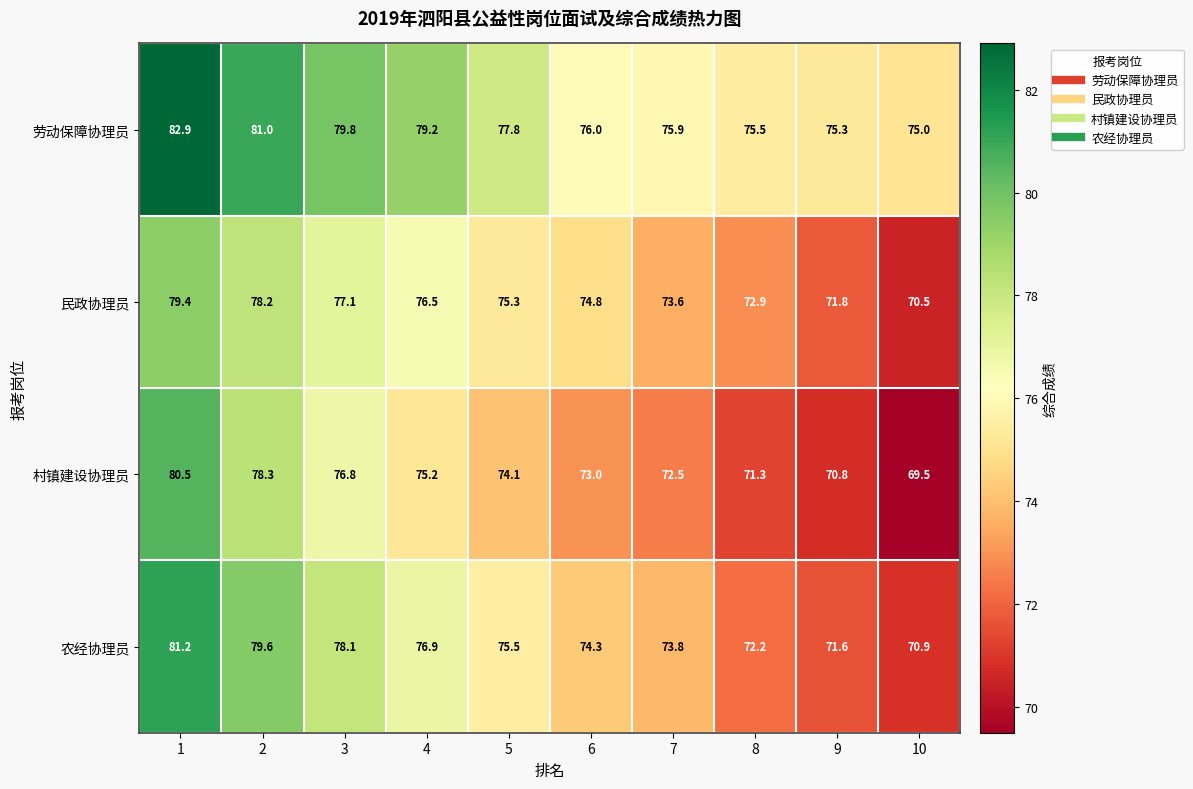

What is the approximate value of 村镇建设协理员 at 10?

69.5